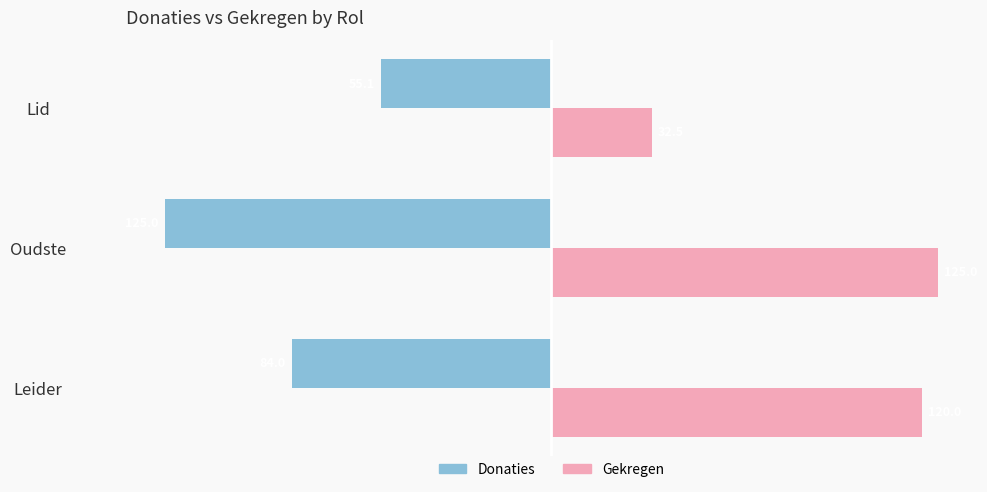

Where is Donaties nearest to the value -90?

Leider